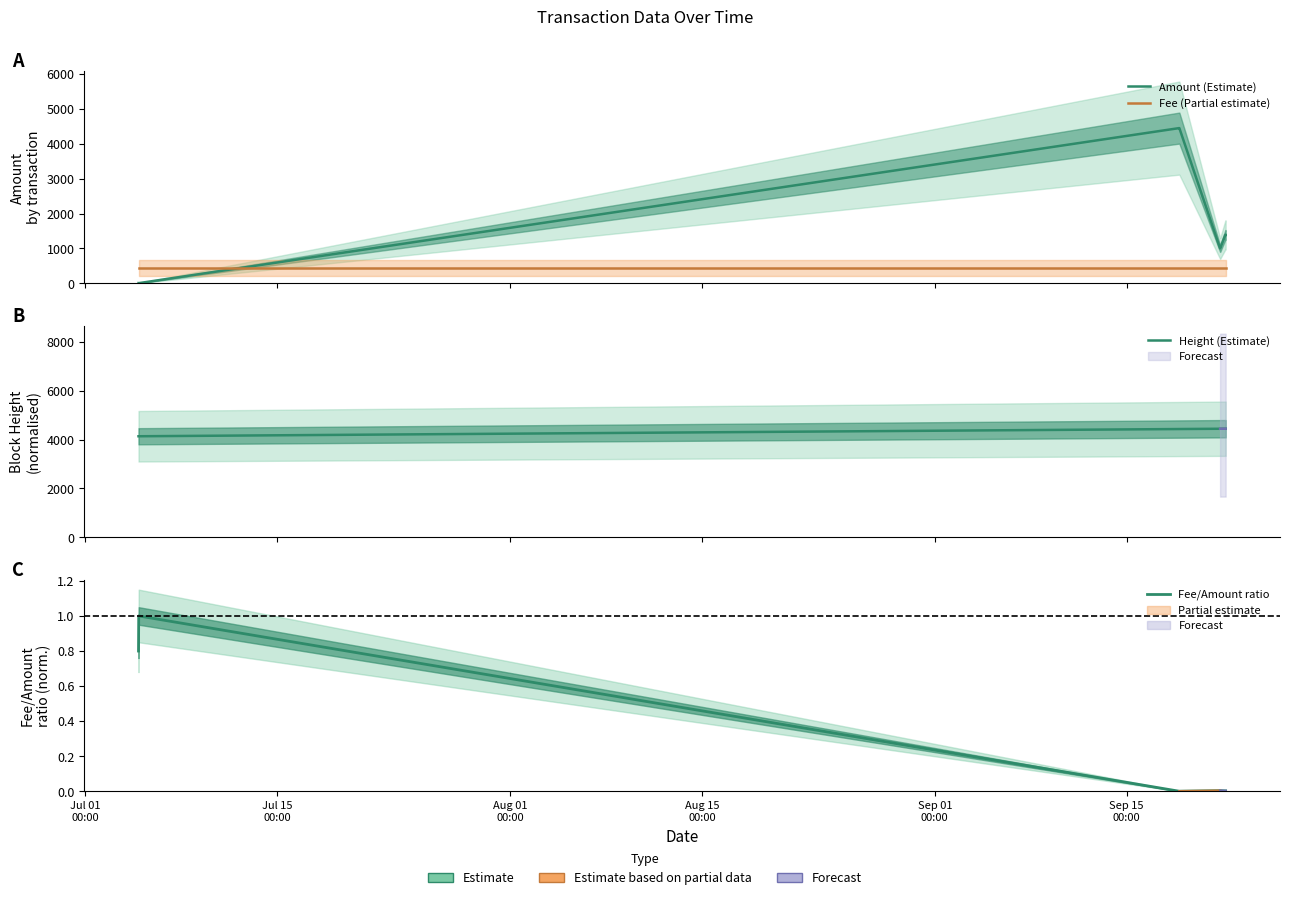

Does the chart have visible grid lines?

No